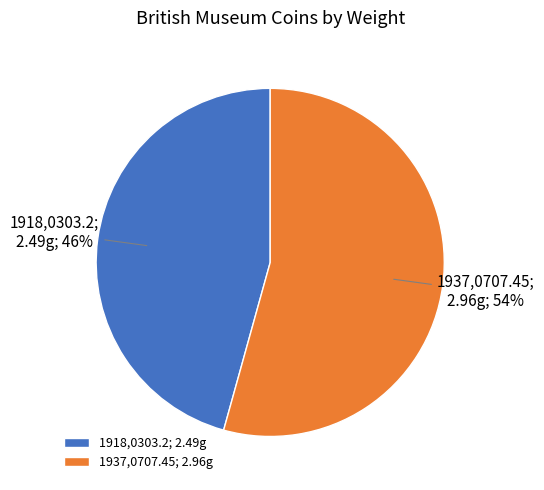

Which category has the biggest portion of the pie?

1937,0707.45